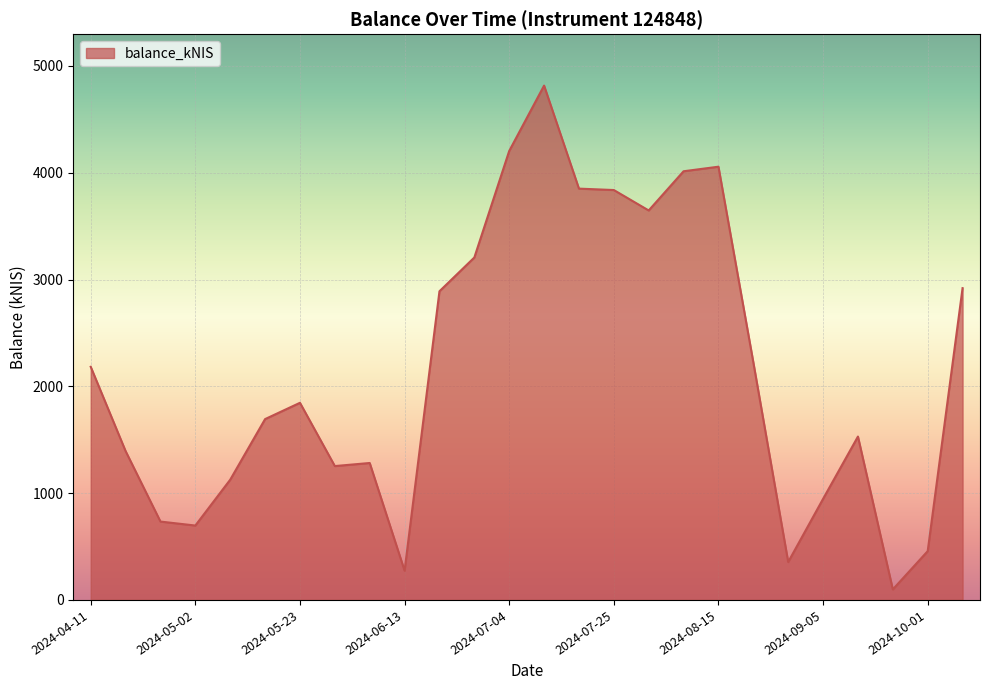

What is the greatest value displayed?

4816.3